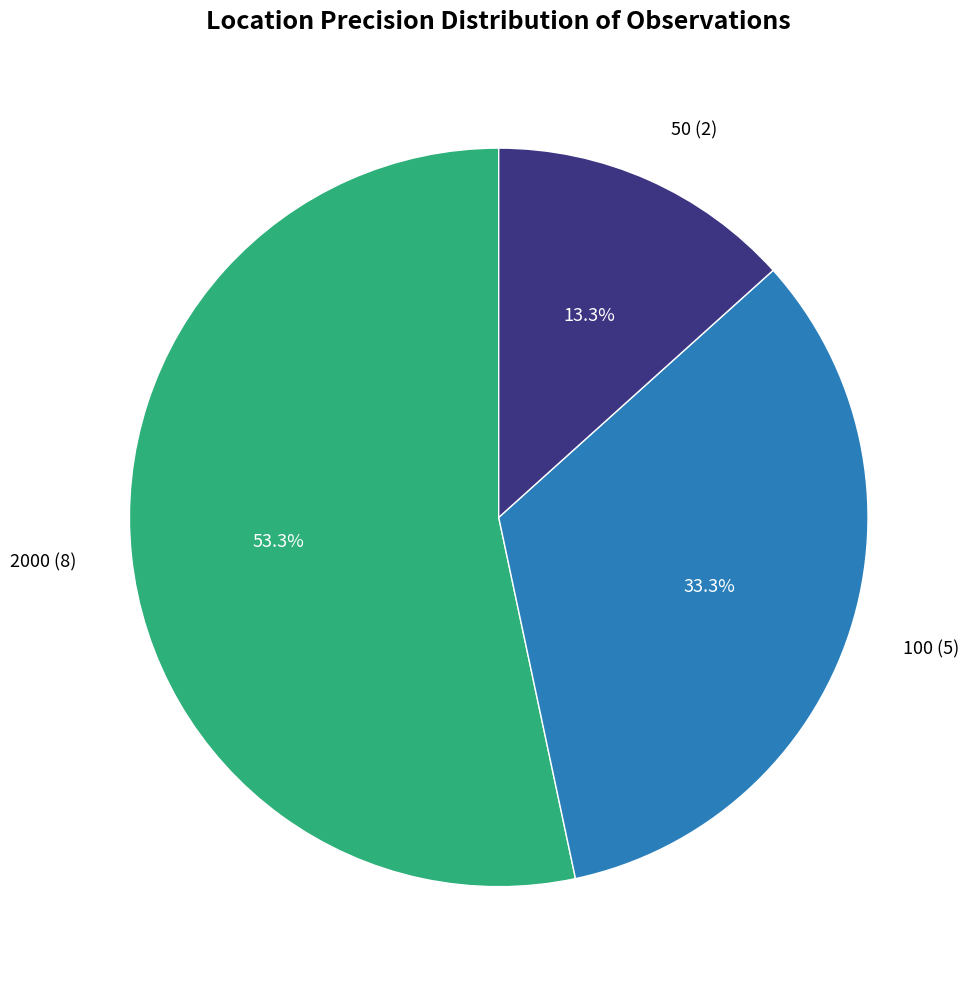

Which category accounts for the majority?

2000